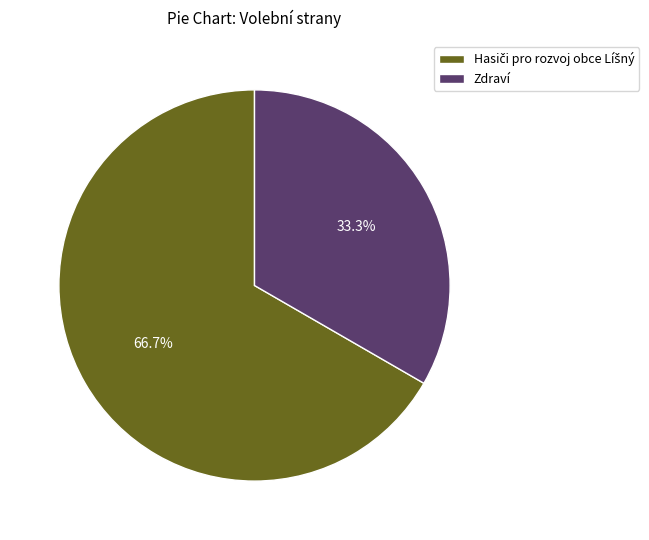

Is there any slice that represents more than half of the pie?

Yes